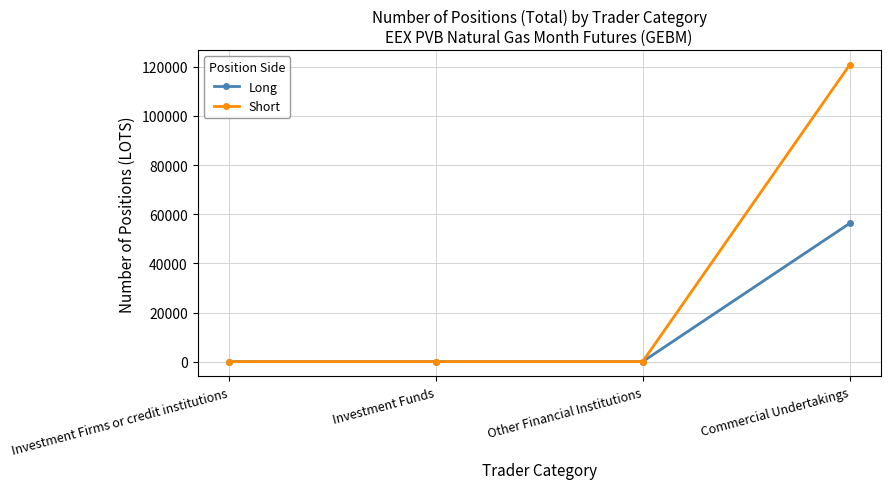

Is this an area chart (filled region under the line)?

No